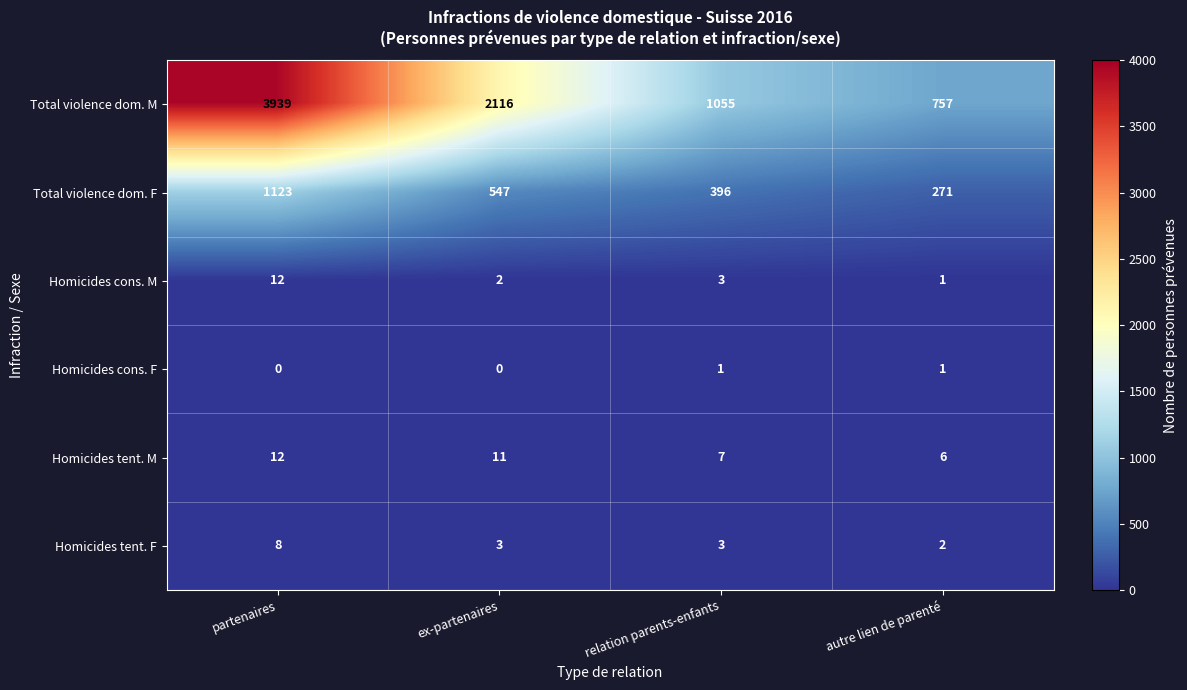

Reading left to right, transcribe all the data shown in this chart.

Total violence dom. M: 3939	2116	1055	757
Total violence dom. F: 1123	547	396	271
Homicides cons. M: 12	2	3	1
Homicides cons. F: 0	0	1	1
Homicides tent. M: 12	11	7	6
Homicides tent. F: 8	3	3	2